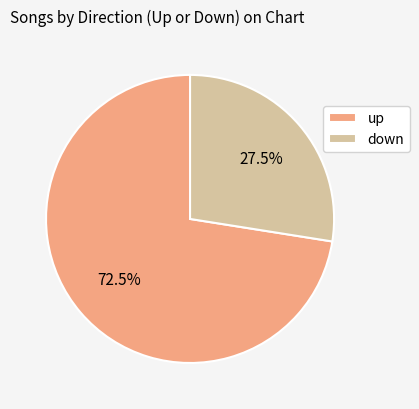

Which has a higher value, down or up?

up